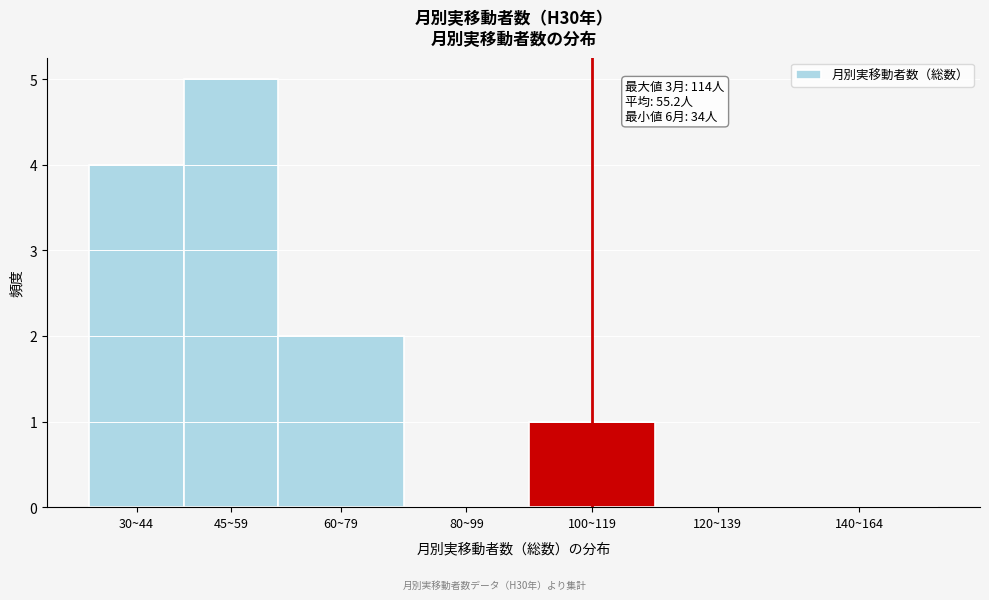

Reading right to left, transcribe all the data shown in this chart.

140~164=0	120~139=0	100~119=1	80~99=0	60~79=2	45~59=5	30~44=4